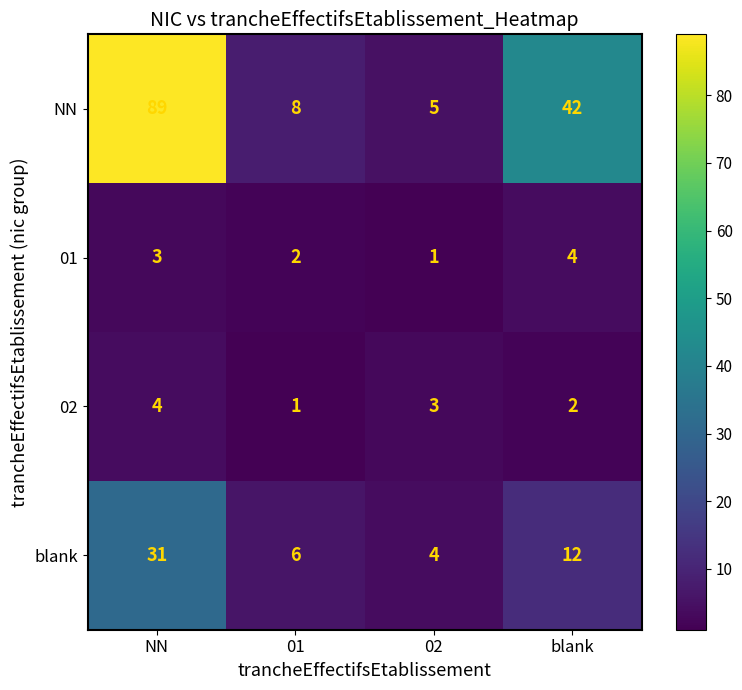

Reading left to right, list all the values displayed in this chart.

NN: 89	8	5	42
01: 3	2	1	4
02: 4	1	3	2
blank: 31	6	4	12